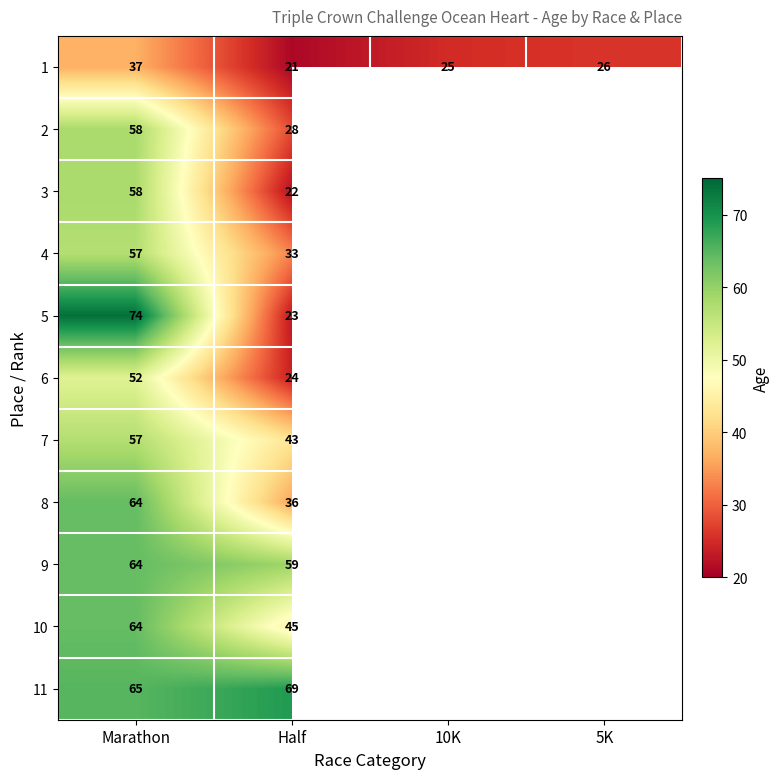

At how many categories does at least one series exceed 26?

2